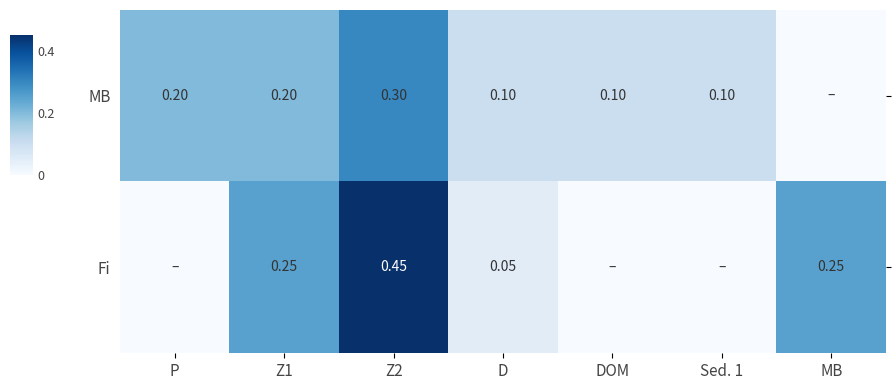

List the labels in order of Fi value, largest first.

Z2, Z1, MB, D, P, DOM, Sed. 1